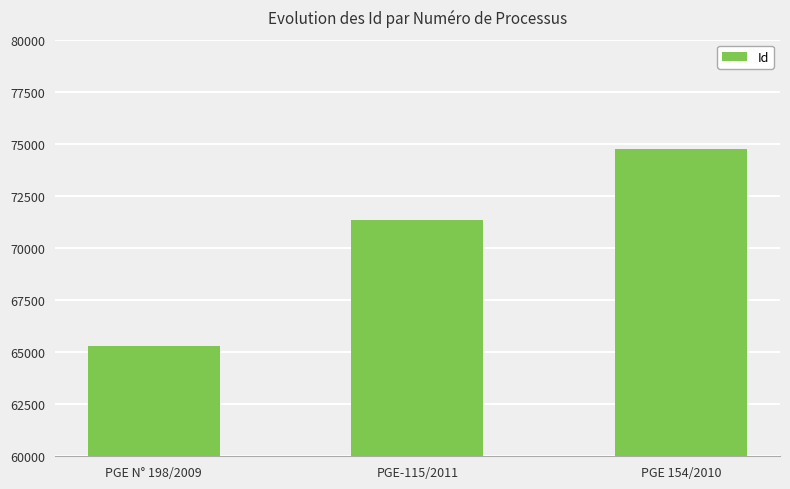

What is the difference between the second highest and minimum values?

6079